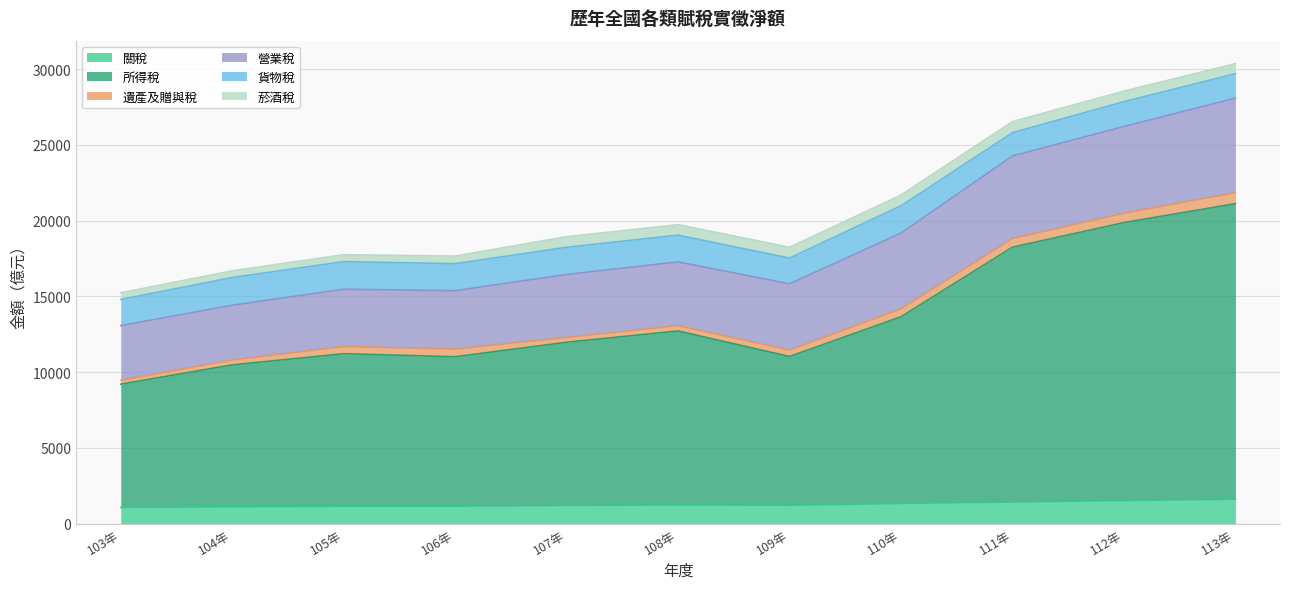

At which category is the sum across all series the highest?

113年